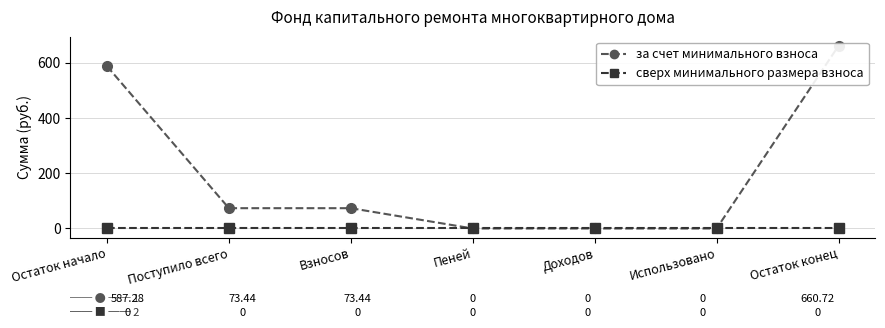

What is the label of the 7th point from the left?

Остаток конец